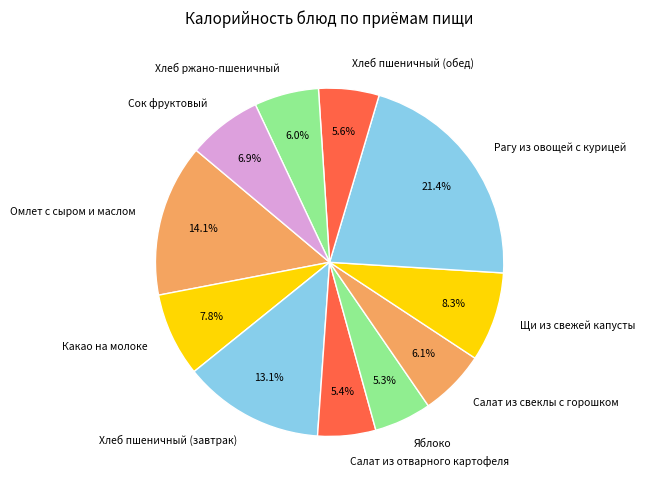

How many segments does this pie chart have?

11